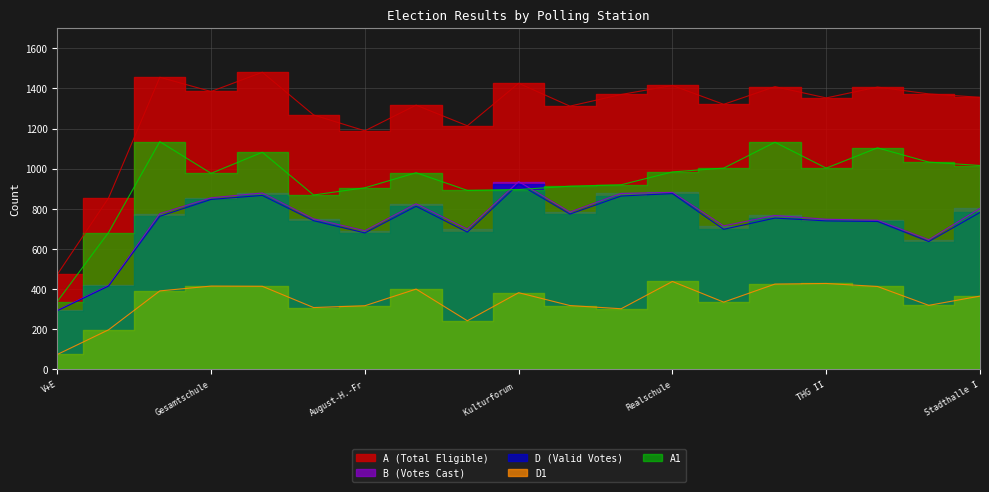

True or false: A (Total Eligible) has a value of 1370 at Galenschule.

True